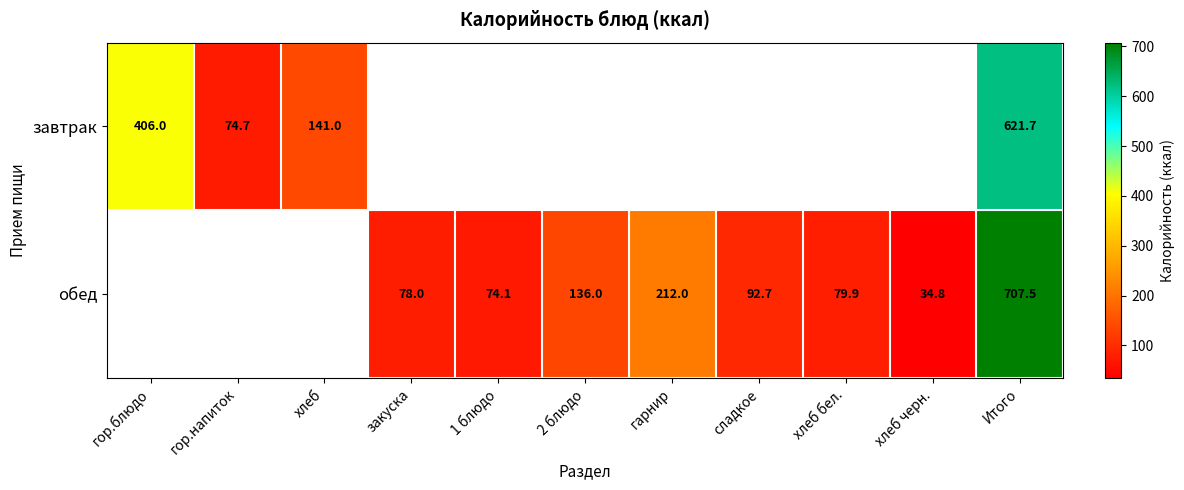

What is the difference between the highest and lowest values at Итого?

85.8